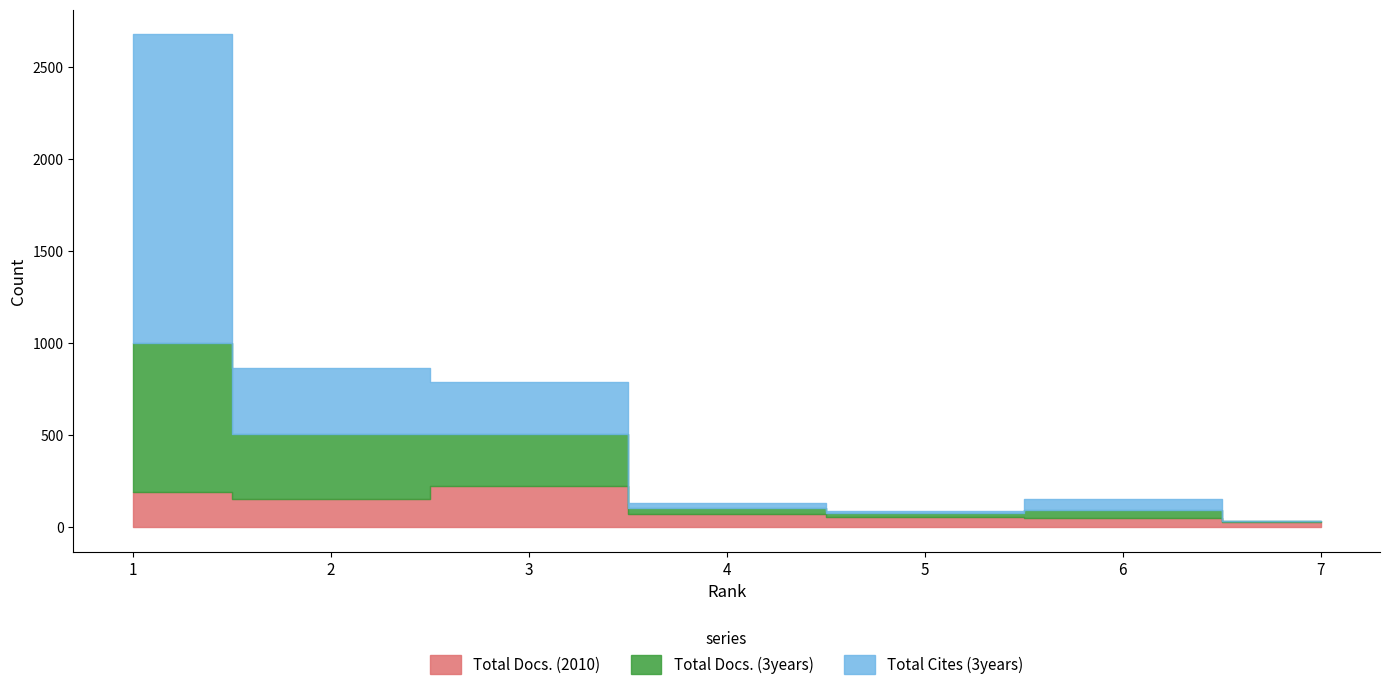

After their last crossing, which series has the higher values: Total Docs. (3years) or Total Docs. (2010)?

Total Docs. (2010)